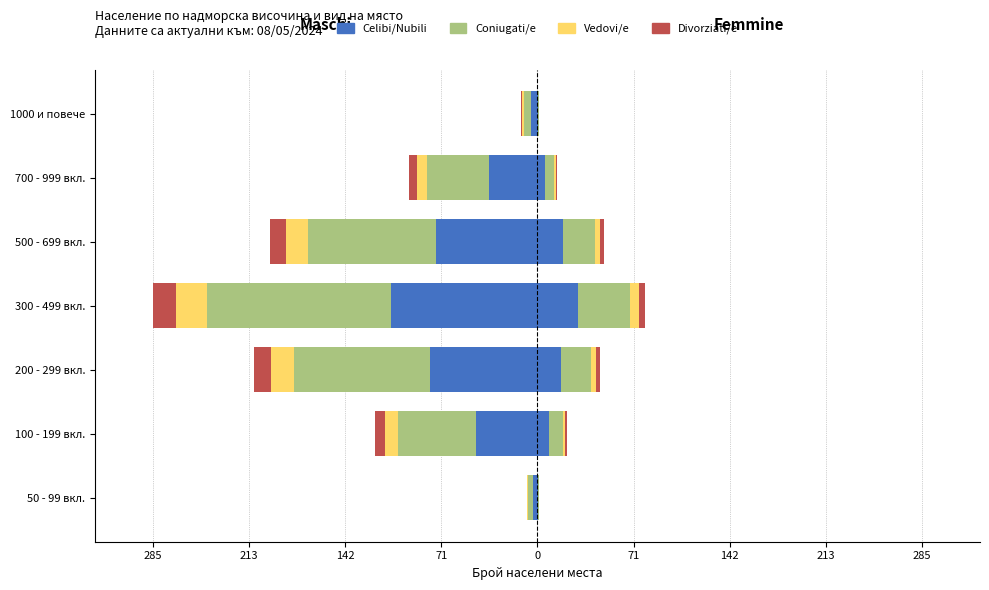

What are all the series names shown in the legend?

Celibi/Nubili, Coniugati/e, Vedovi/e, Divorziati/e